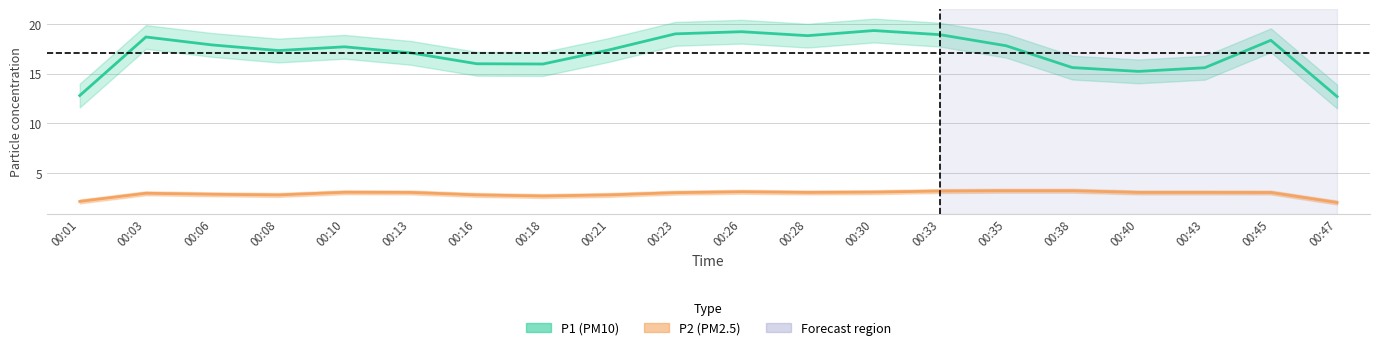

How many interior local peaks does the P1 (PM10) series have?

5